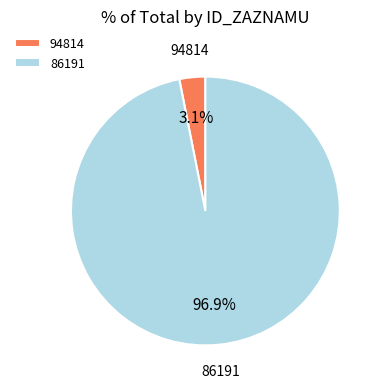

Does 94814 represent more than half of the total?

No